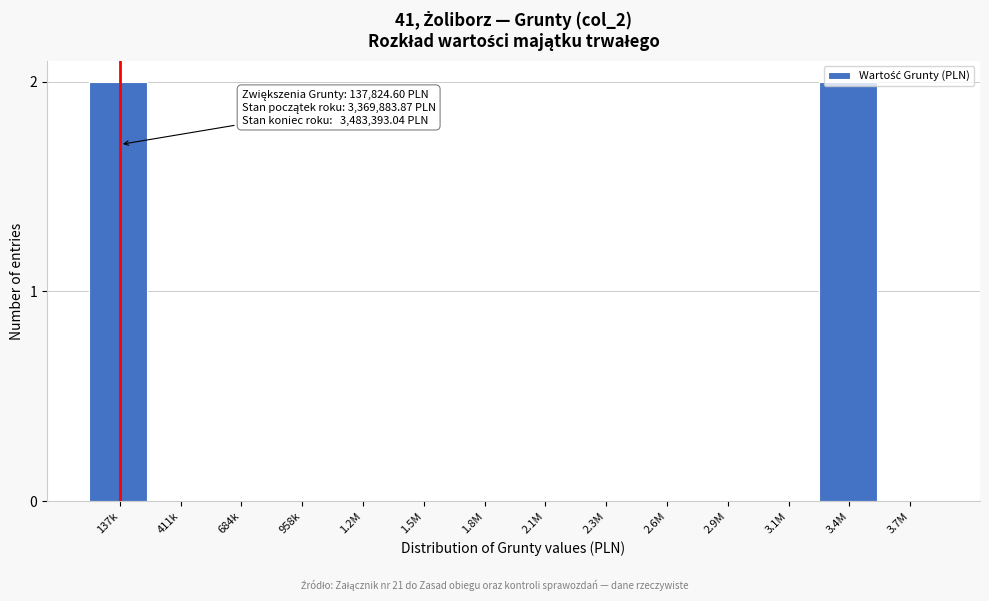

What is the sum of all values?

4